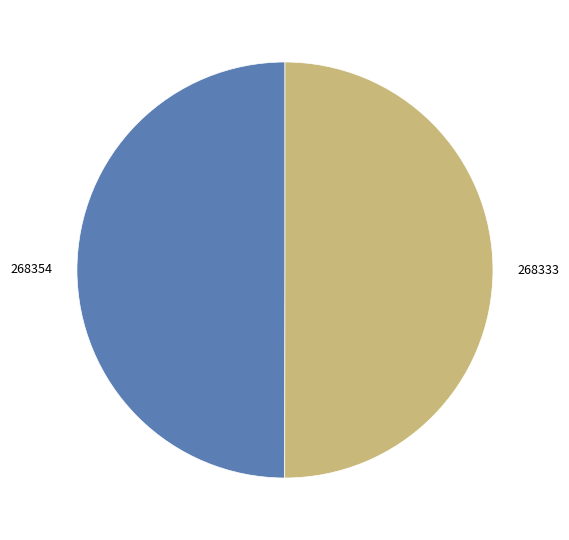

True or false: 268333 accounts for 50% of the total.

True